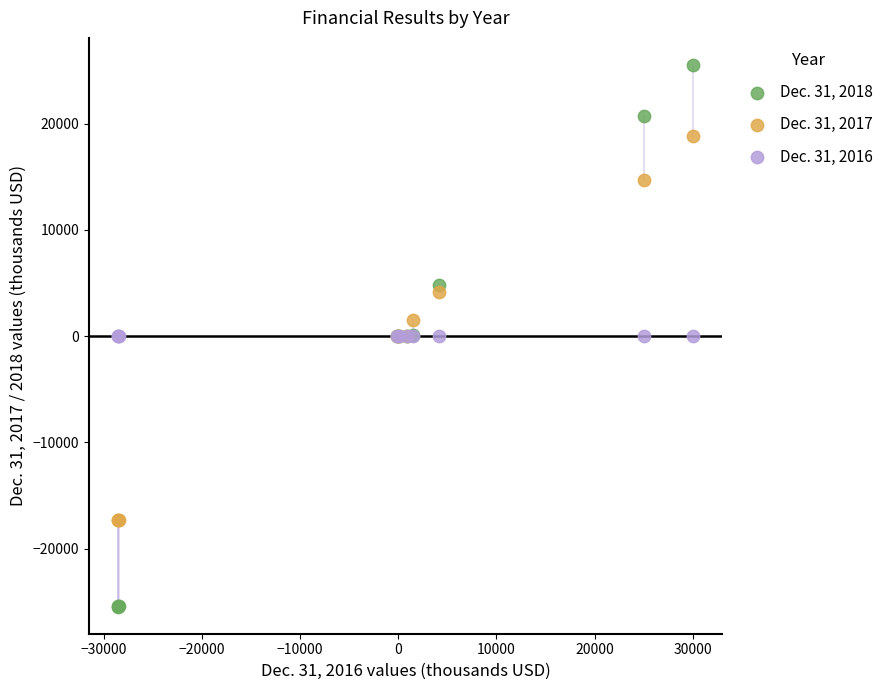

What are all the series names shown in the legend?

Dec. 31, 2018, Dec. 31, 2017, Dec. 31, 2016